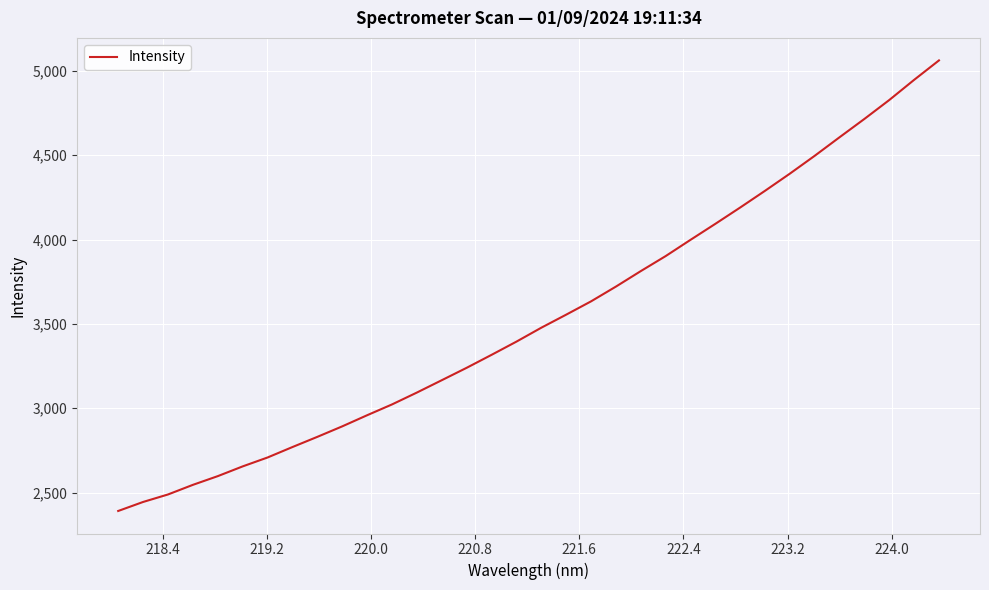

What is the maximum value shown in the chart?

5062.2